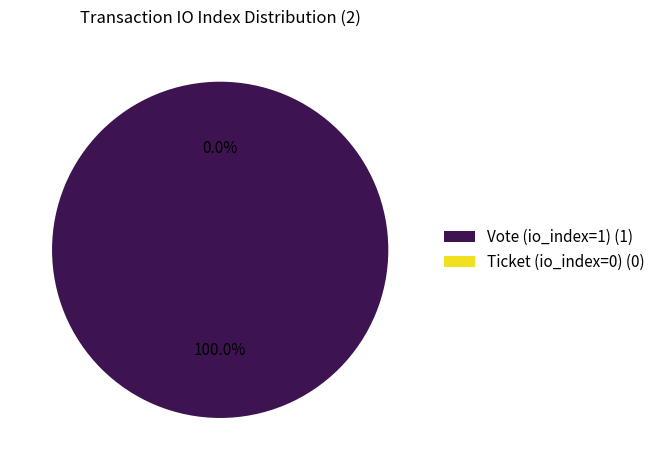

To the nearest percent, what portion does Vote (io_index=1) represent?

100%